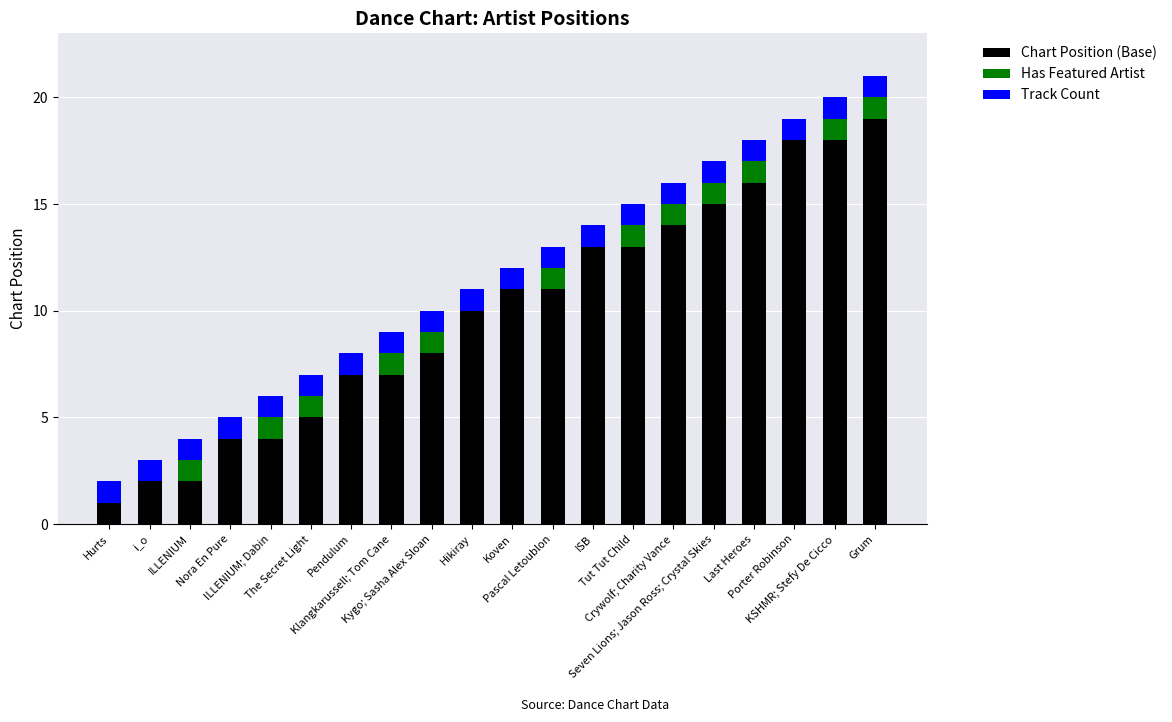

What is the maximum value for Chart Position (Base)?

19